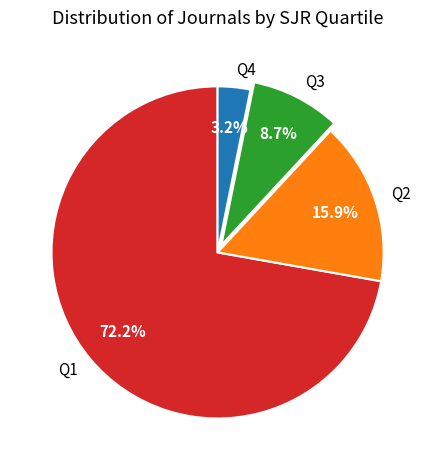

How many segments does this pie chart have?

4